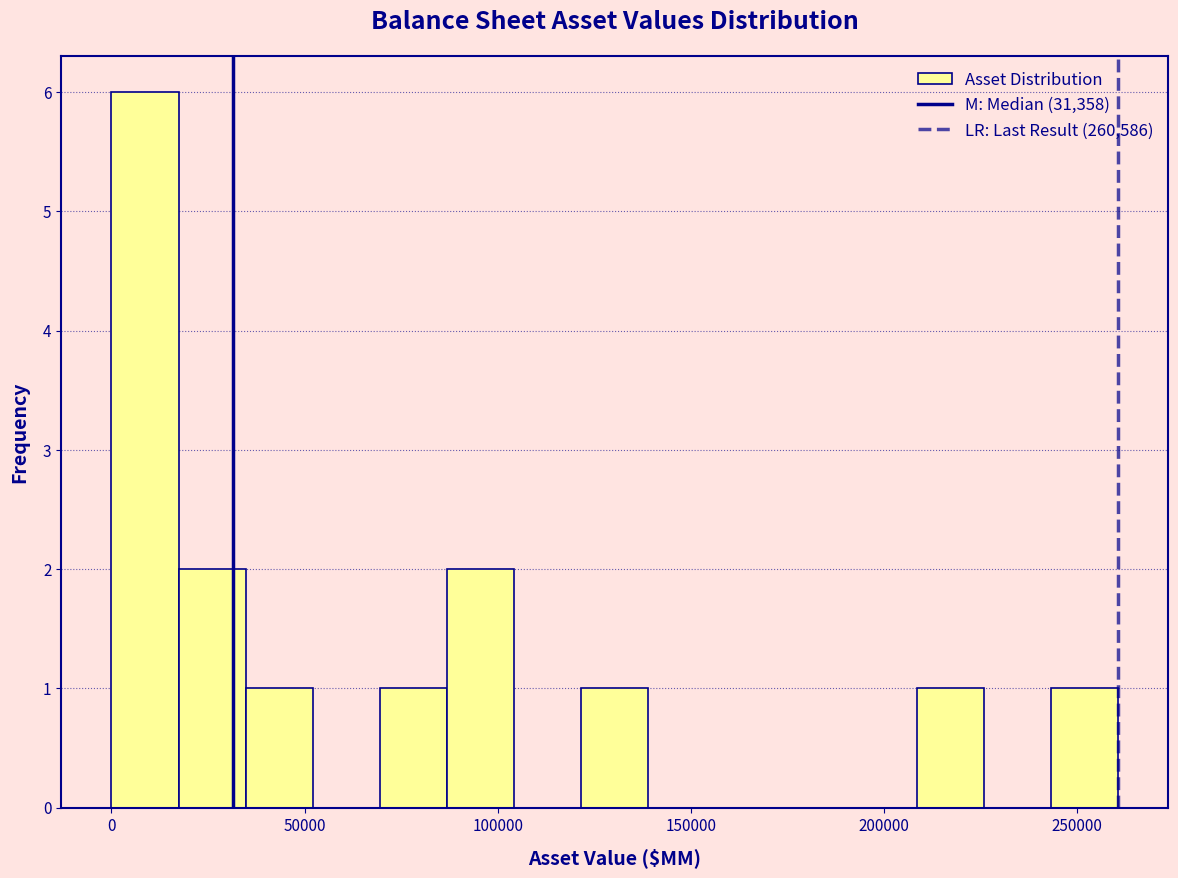

Read against the x-axis, roughly where is the centre of the tallest bar?

10000